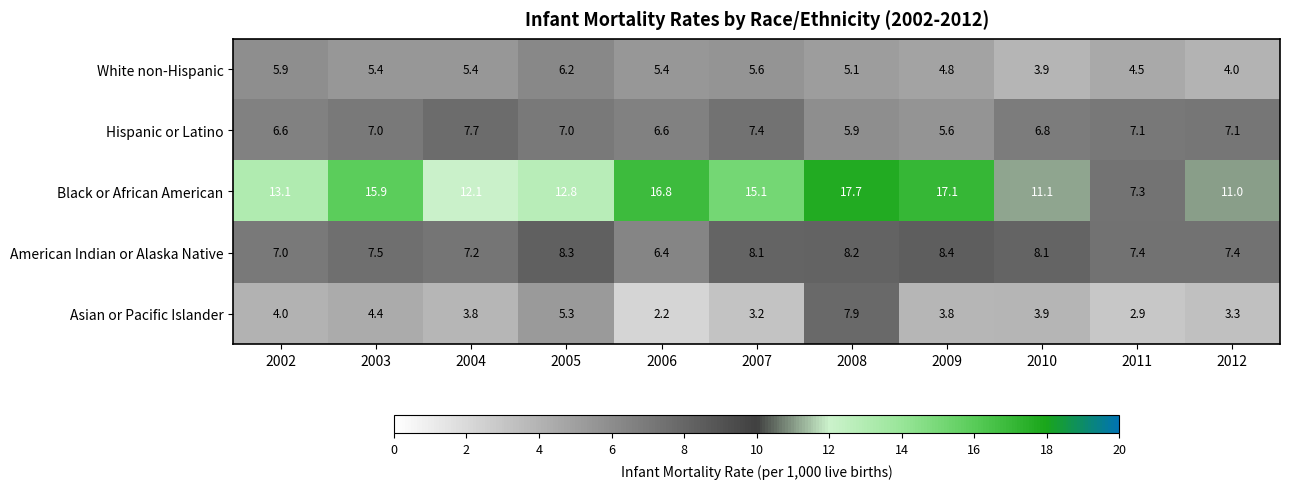

What is the maximum value shown in the chart?

17.7